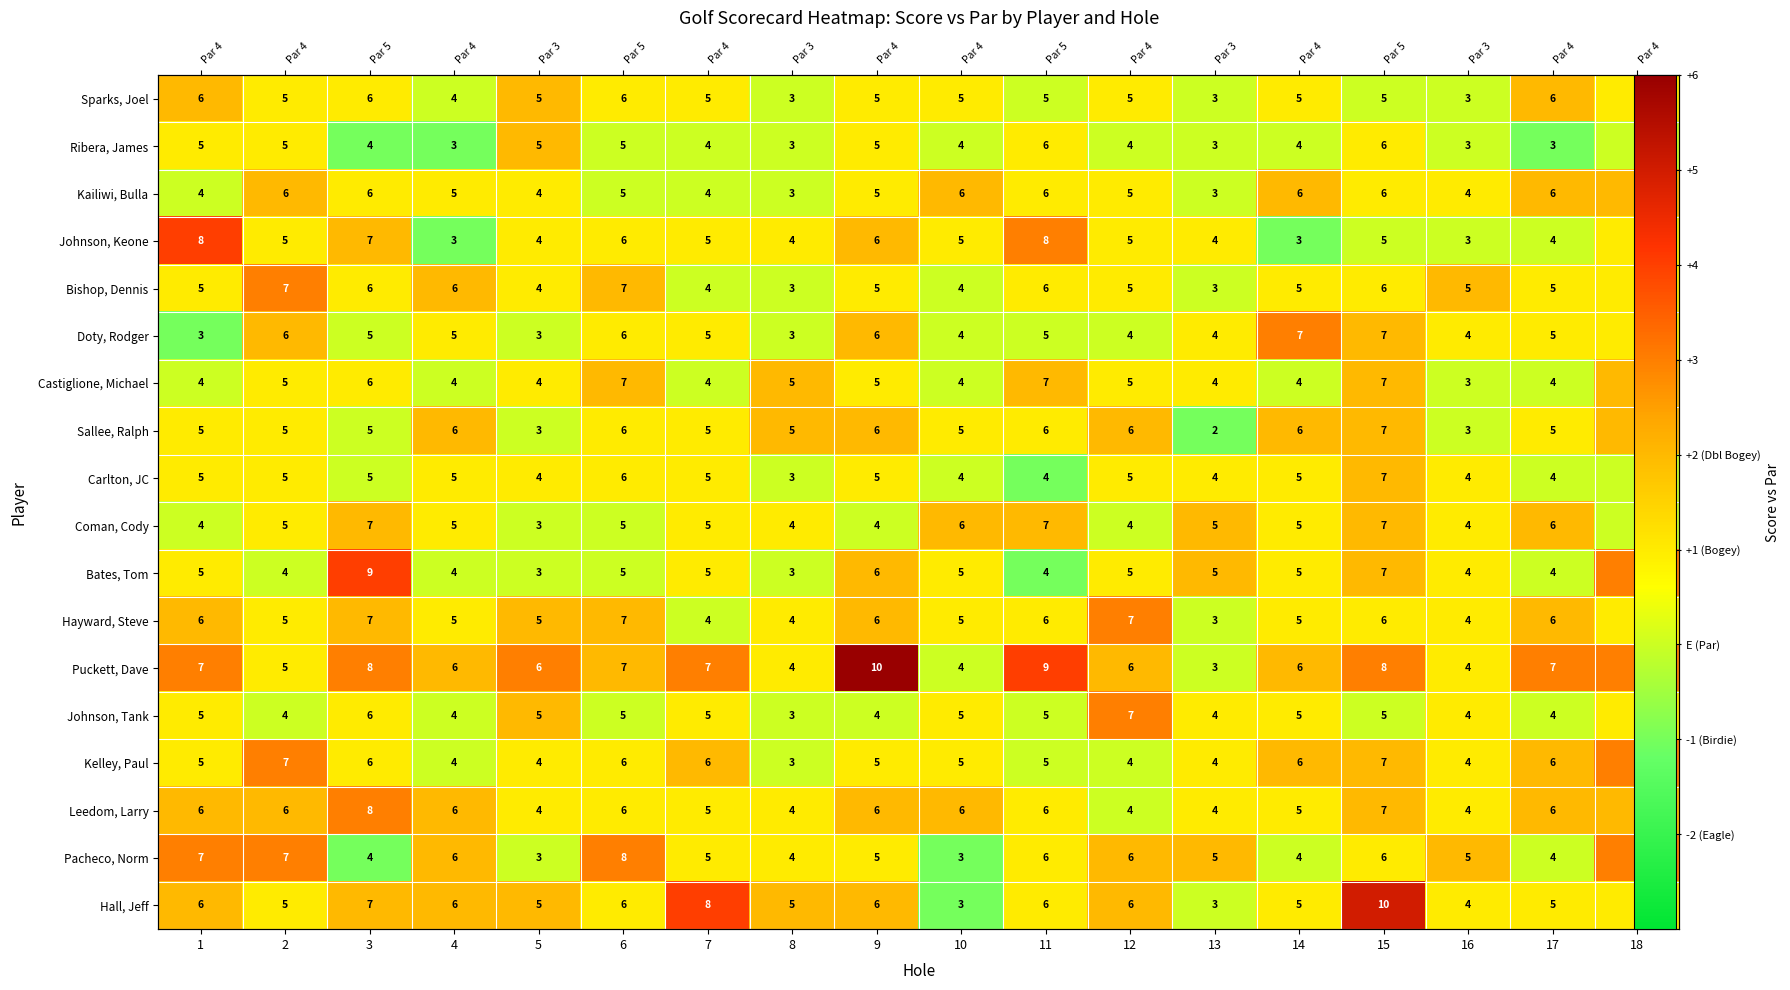

At which label does Ribera, James first exceed 0?

1